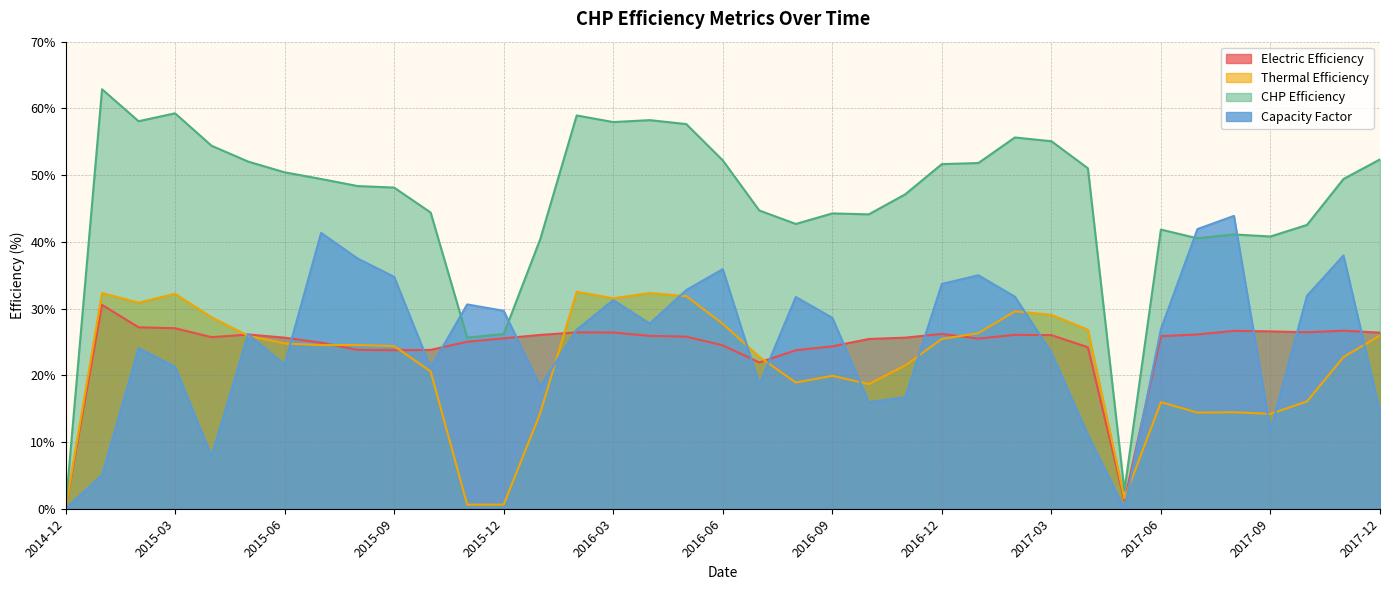

Count the number of data series in this chart.

4